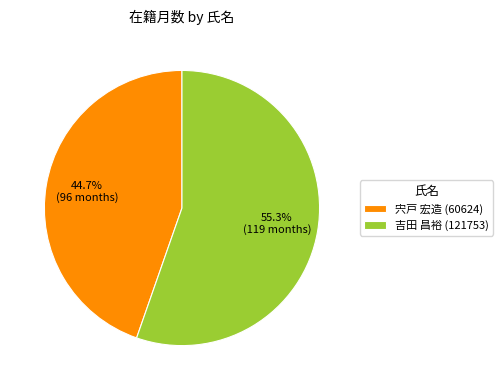

What percentage is the 宍戸 宏造 (60624) slice, to the nearest percent?

45%